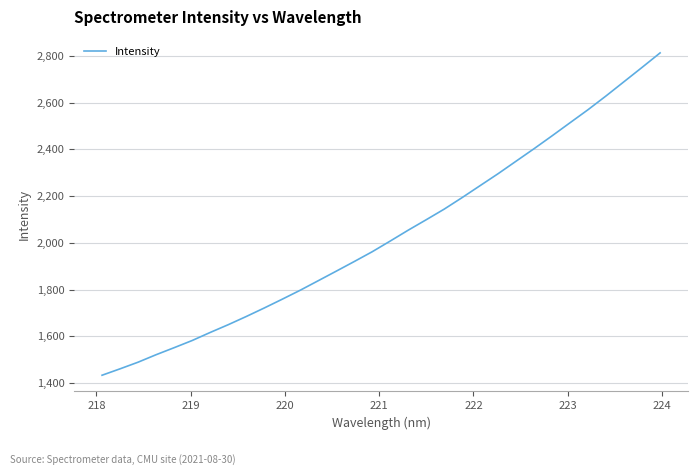

What is the sum of all values?

65082.4